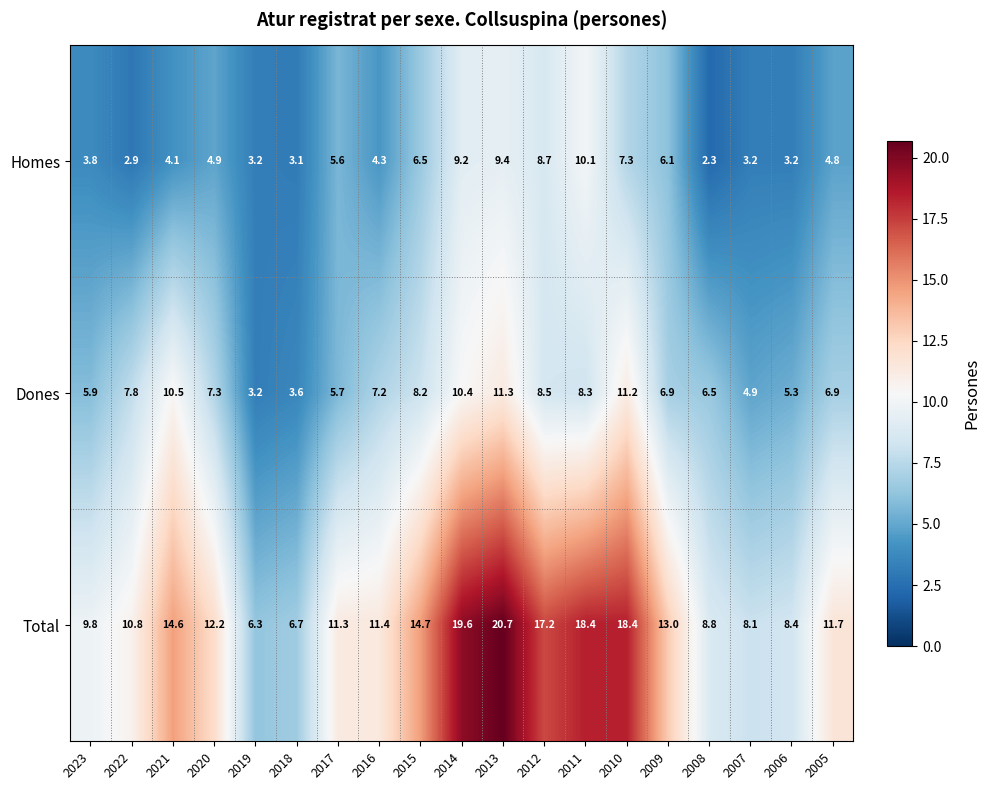

What is the greatest value displayed?

20.7